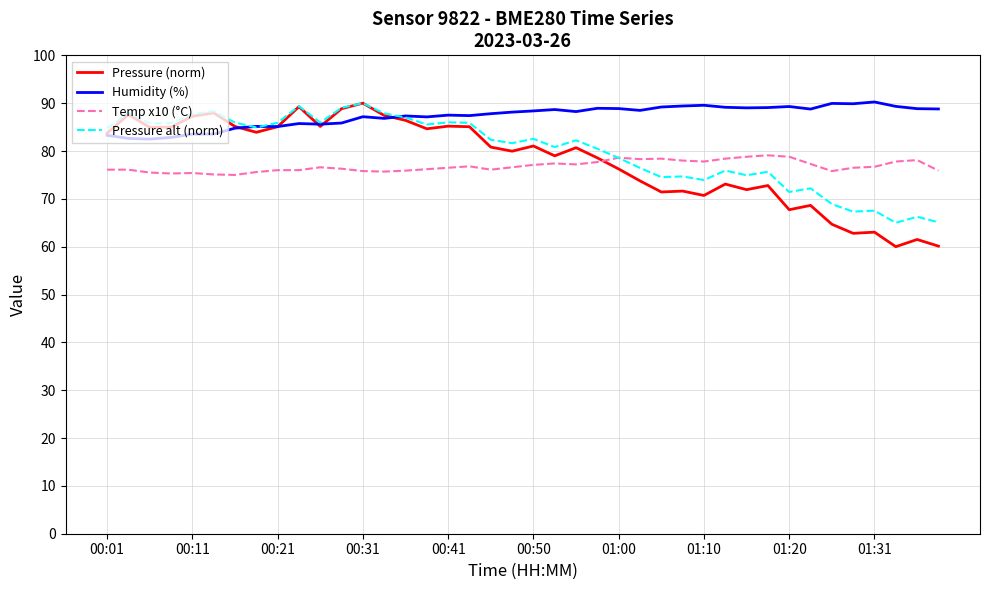

Which series has the widest spread of values?

Pressure (norm)